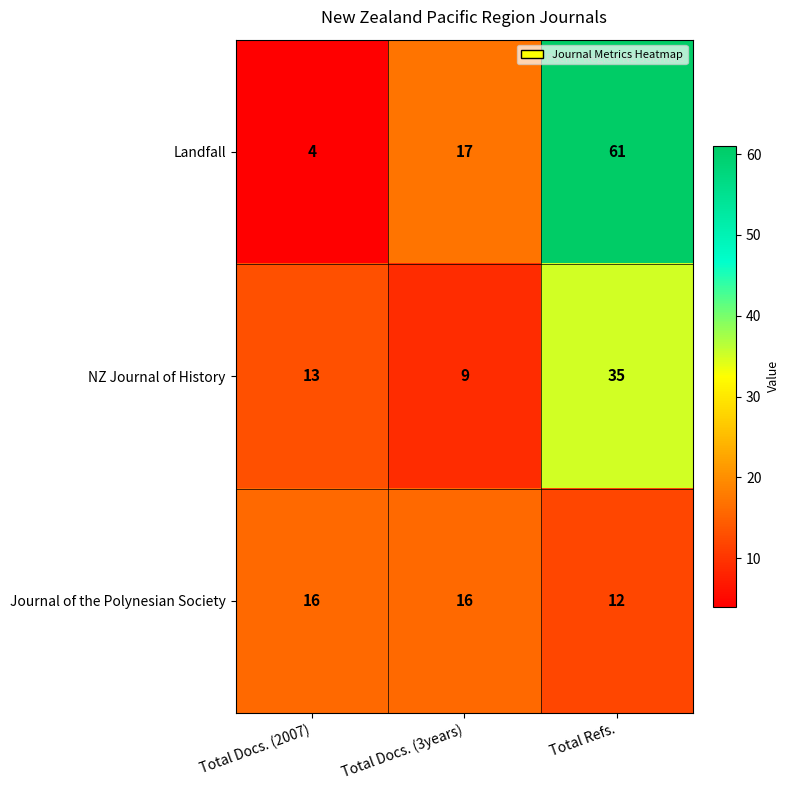

How many series are shown in this chart?

3